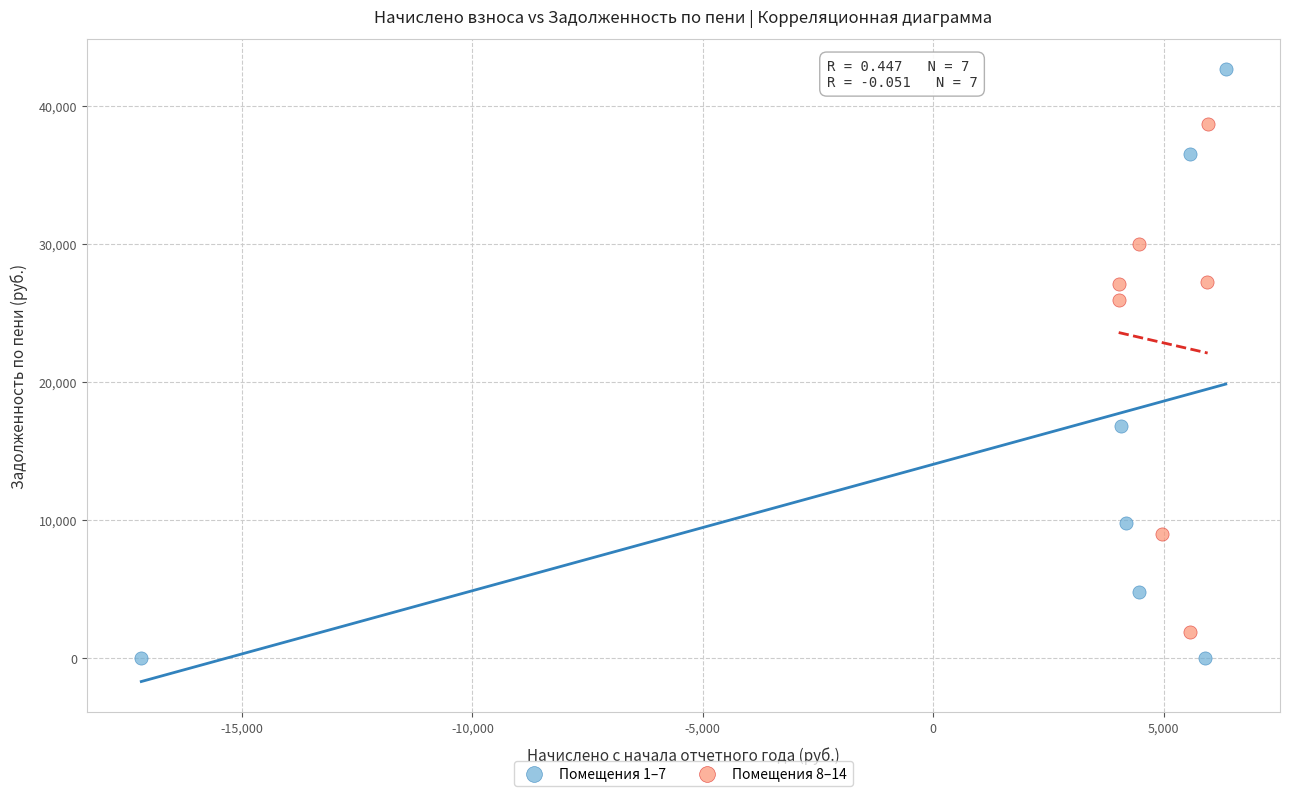

Which series has the widest spread of Y values?

Помещения 1–7